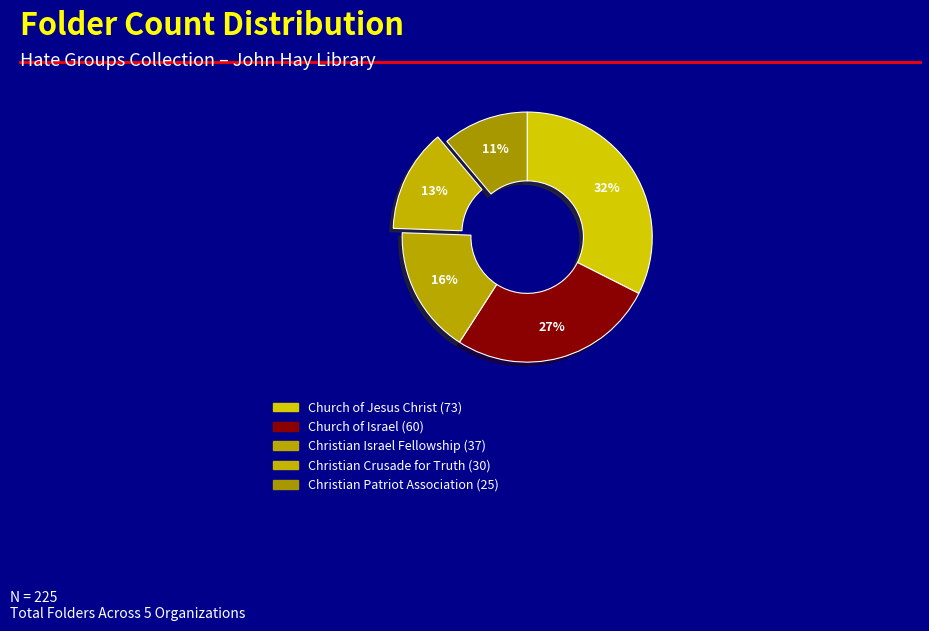

Rank the categories by value from lowest to highest.

Christian Patriot Association, Christian Crusade for Truth, Christian Israel Fellowship, Church of Israel, Church of Jesus Christ